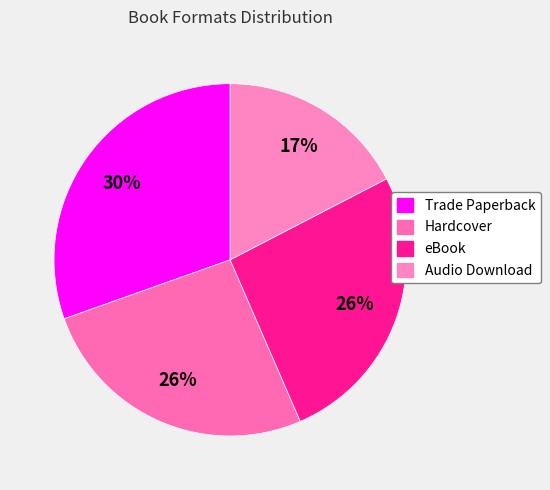

Does any single category account for the majority?

No